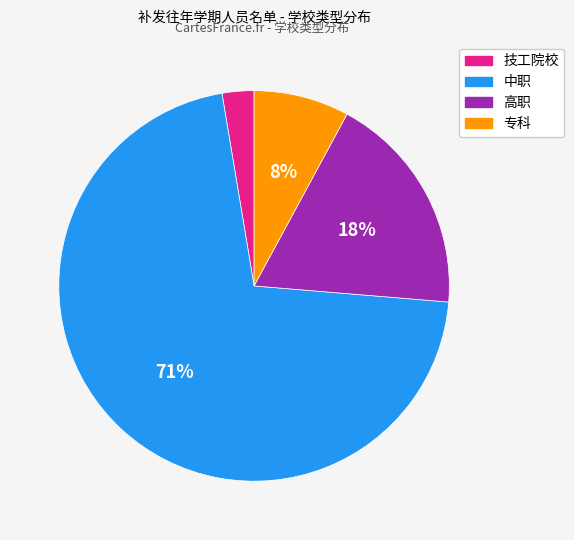

Do 技工院校 and 高职 together represent more than half of the pie?

No